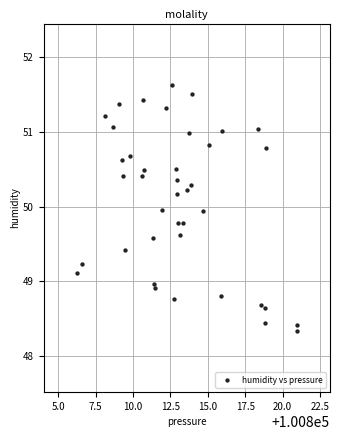

What is the range of Y values (max minus min)?

3.3